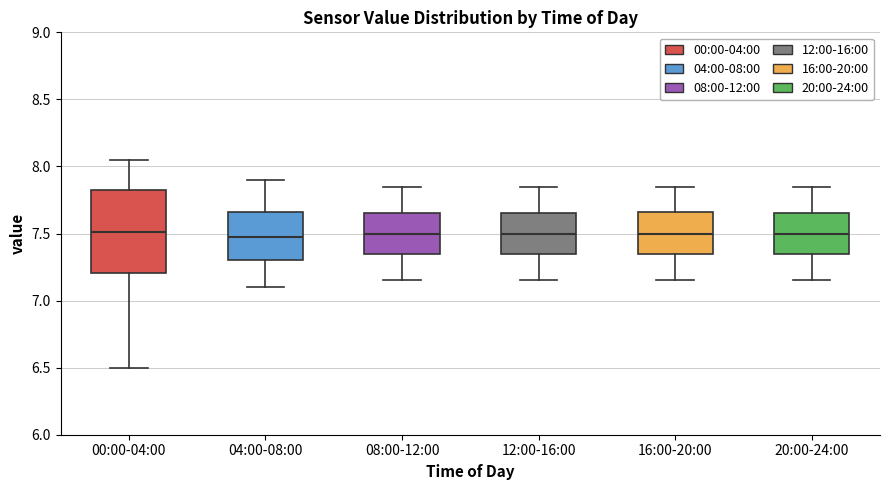

Reading left to right, transcribe this box plot: for each box, give where its median line is, the range the box spans, and where its two whiskers end, as read against the y-axis. The values are not printed on the chart, so give them approximately, as read against the axis.

00:00-04:00: median 7.50, box 7.20 to 7.85, whiskers 6.50 to 8.05
04:00-08:00: median 7.50, box 7.30 to 7.65, whiskers 7.10 to 7.90
08:00-12:00: median 7.50, box 7.35 to 7.65, whiskers 7.15 to 7.85
12:00-16:00: median 7.50, box 7.35 to 7.65, whiskers 7.15 to 7.85
16:00-20:00: median 7.50, box 7.35 to 7.65, whiskers 7.15 to 7.85
20:00-24:00: median 7.50, box 7.35 to 7.65, whiskers 7.15 to 7.85